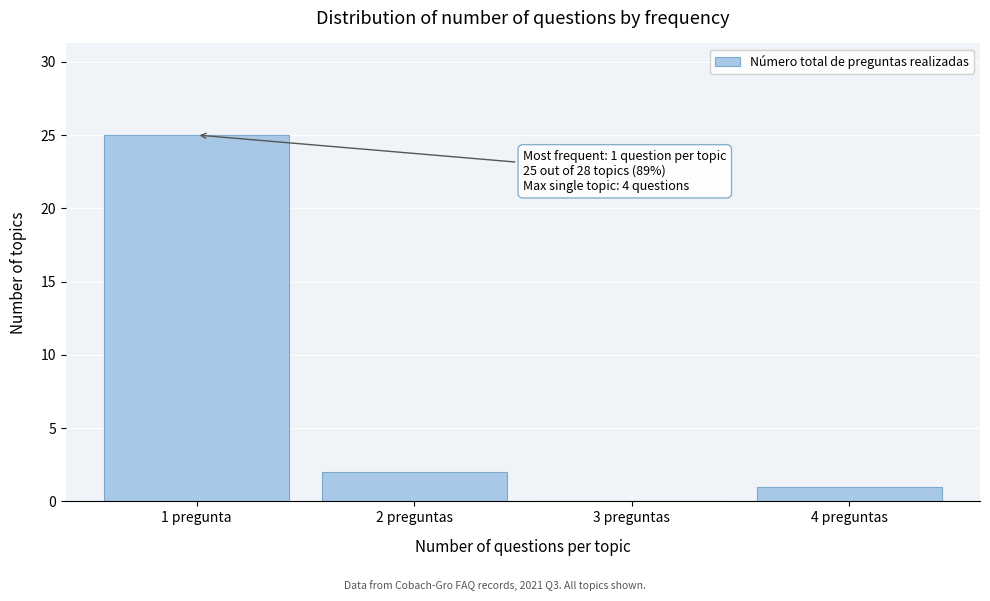

Reading left to right, transcribe all the data shown in this chart.

1 pregunta=25	2 preguntas=2	3 preguntas=0	4 preguntas=1